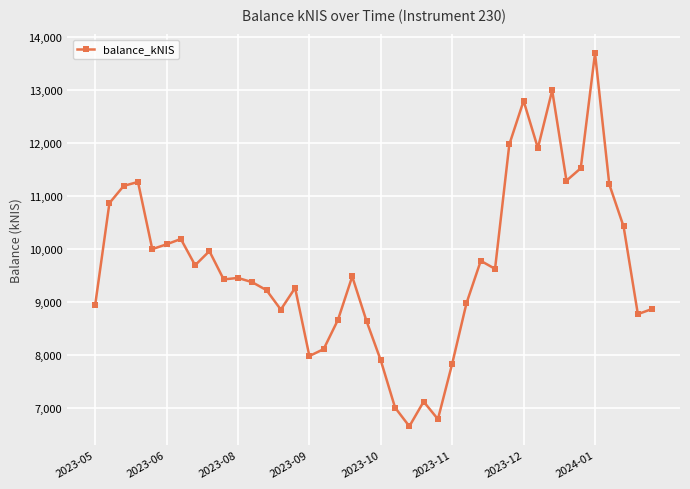

Does the chart display data point markers on the line(s)?

Yes